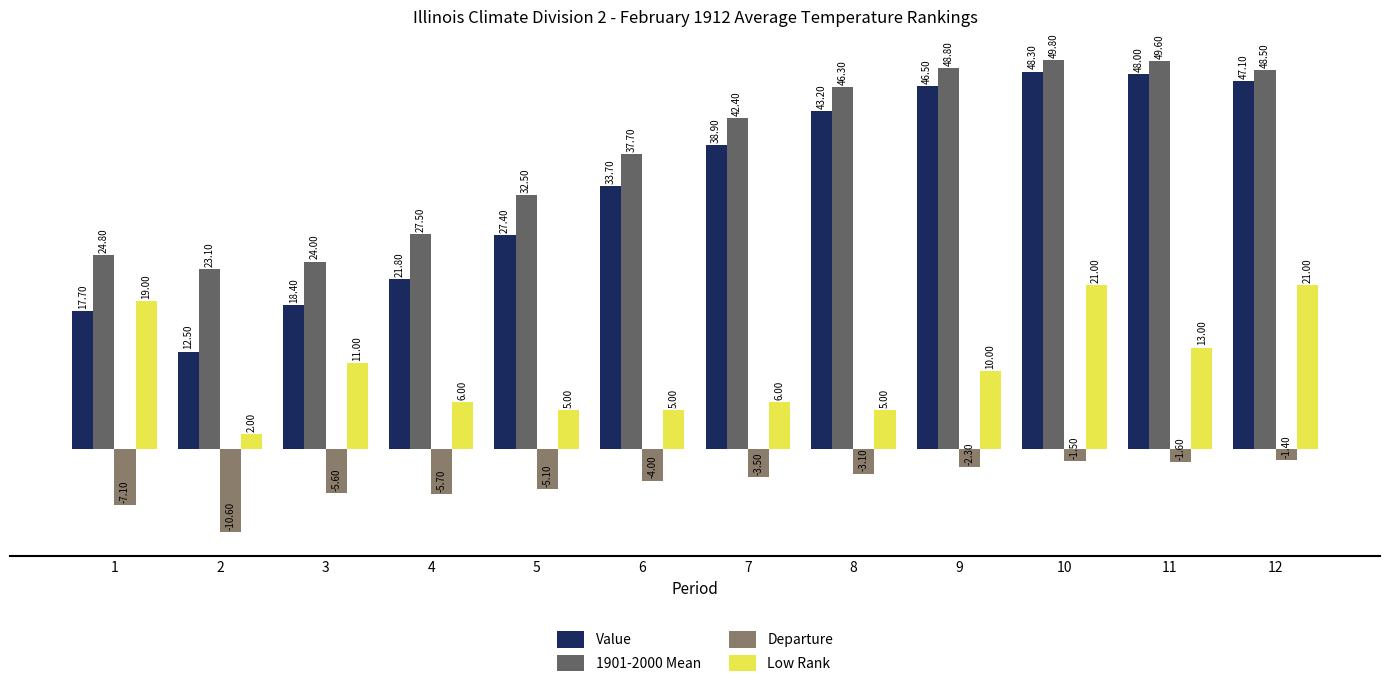

The value of Departure at 3 is -5.6. True or false?

True